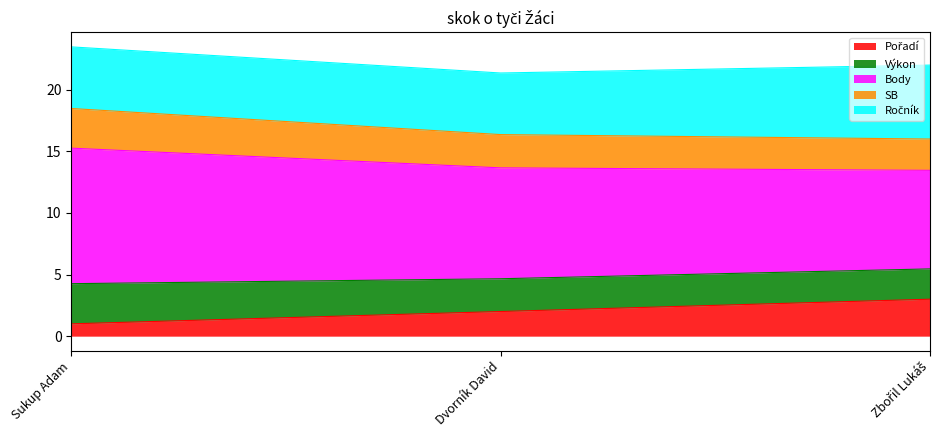

At which label does Výkon reach its minimum?

Zbořil Lukáš